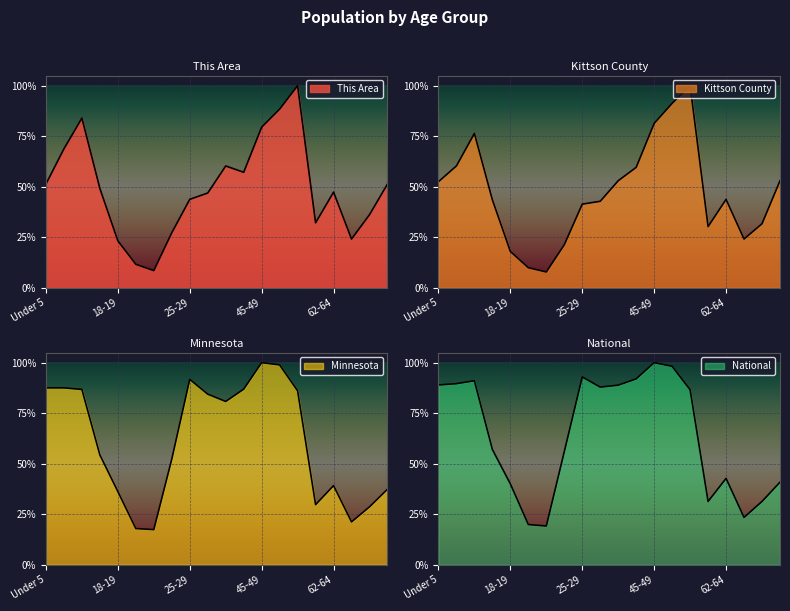

In This Area, how many points are higher than both neighbors (excluding endpoints)?

4